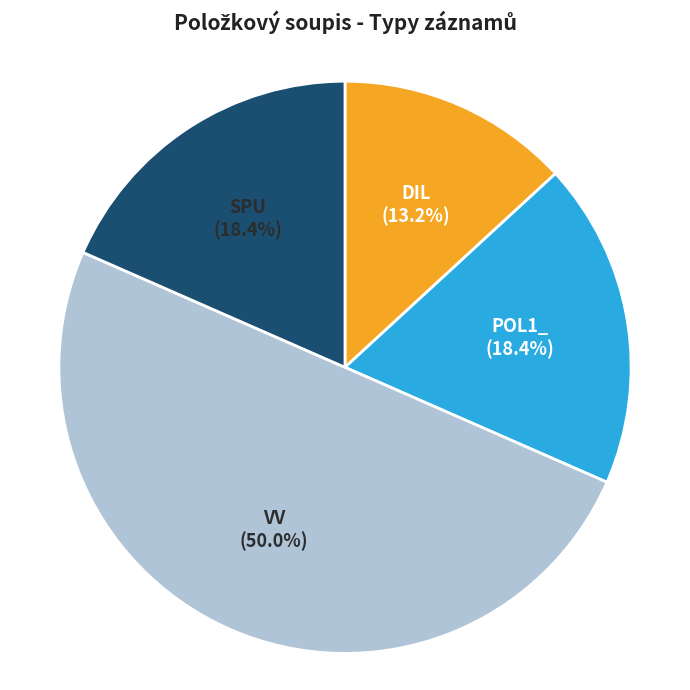

Is SPU the majority of the pie?

No